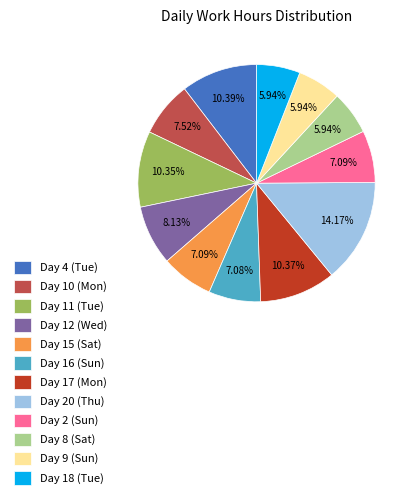

What percentage is the Day 10 (Mon) slice, to the nearest percent?

8%